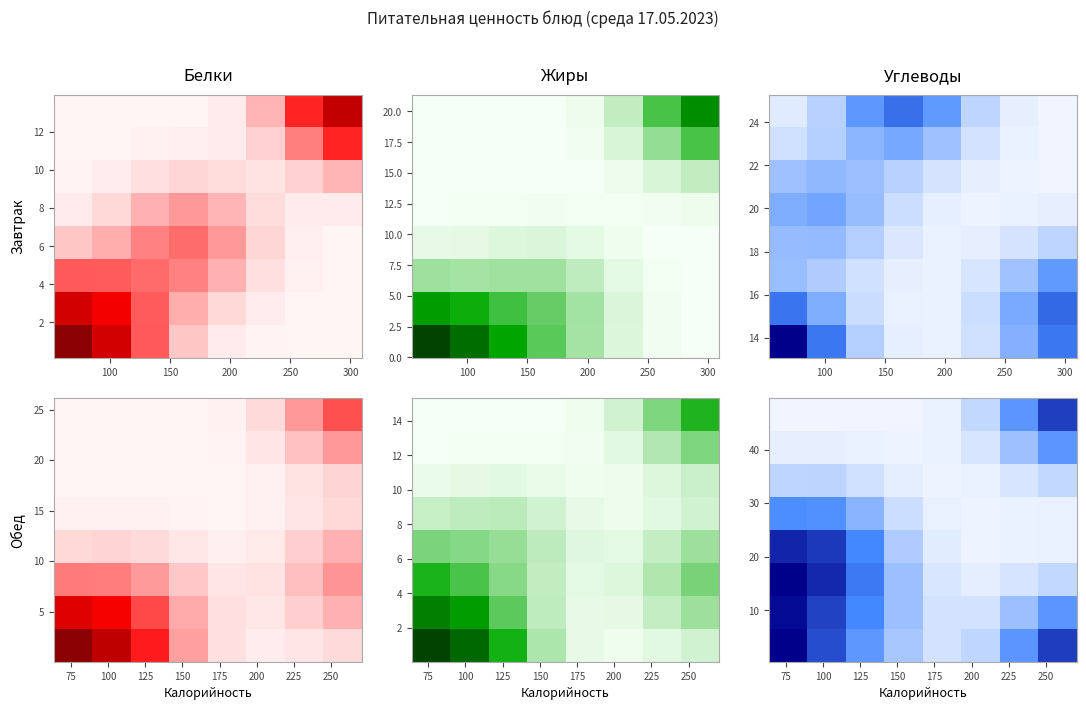

Count the number of data series in this chart.

8